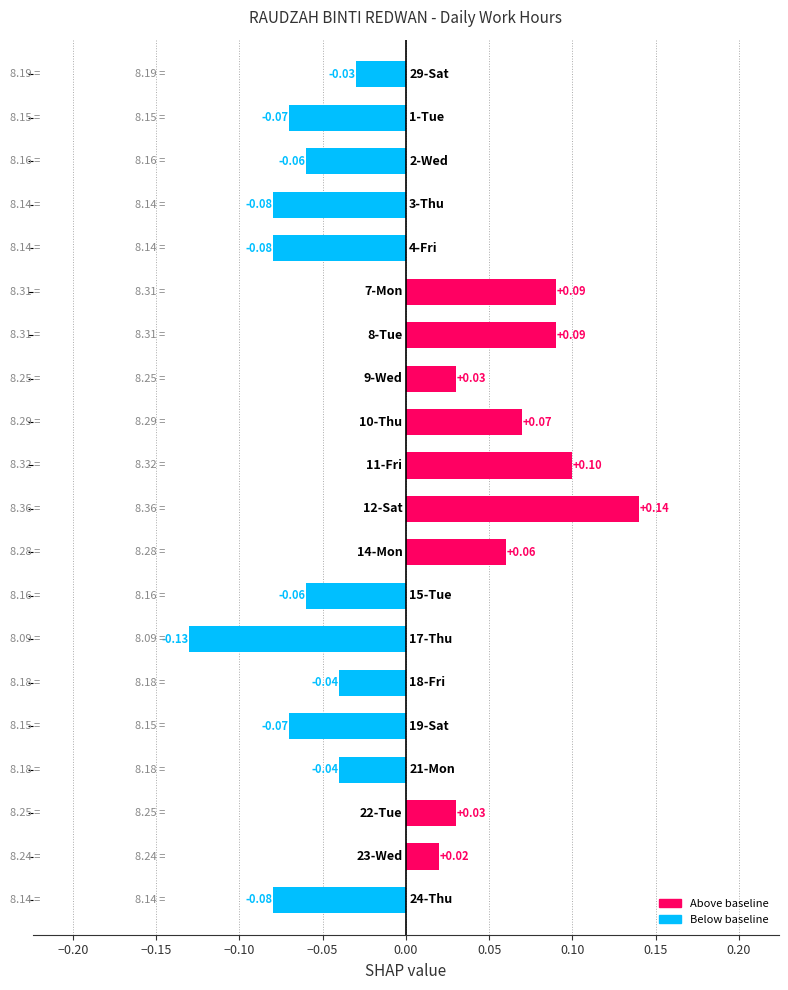

What is the difference between the maximum and minimum values?

0.3